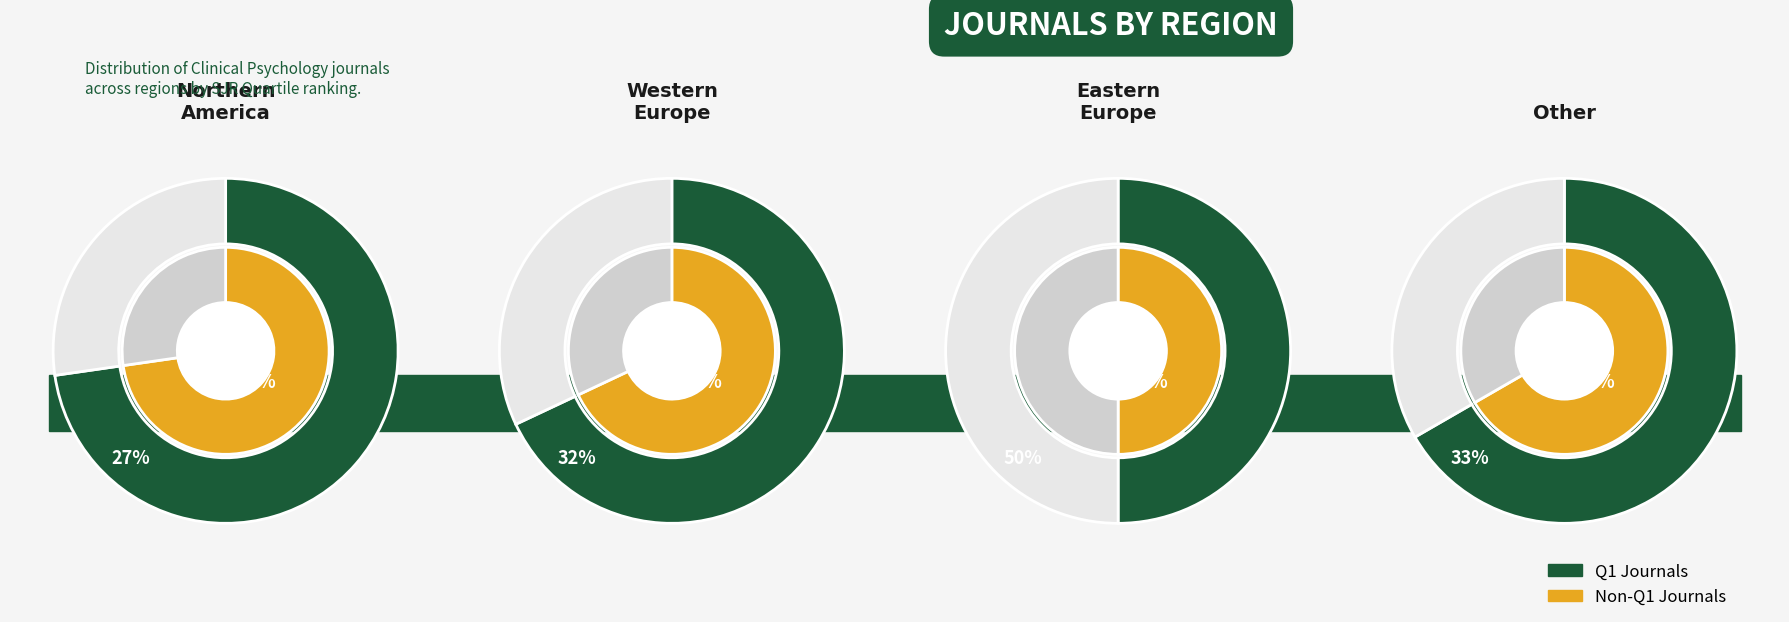

To the nearest percent, what is the combined percentage of 3 and 0?

50%